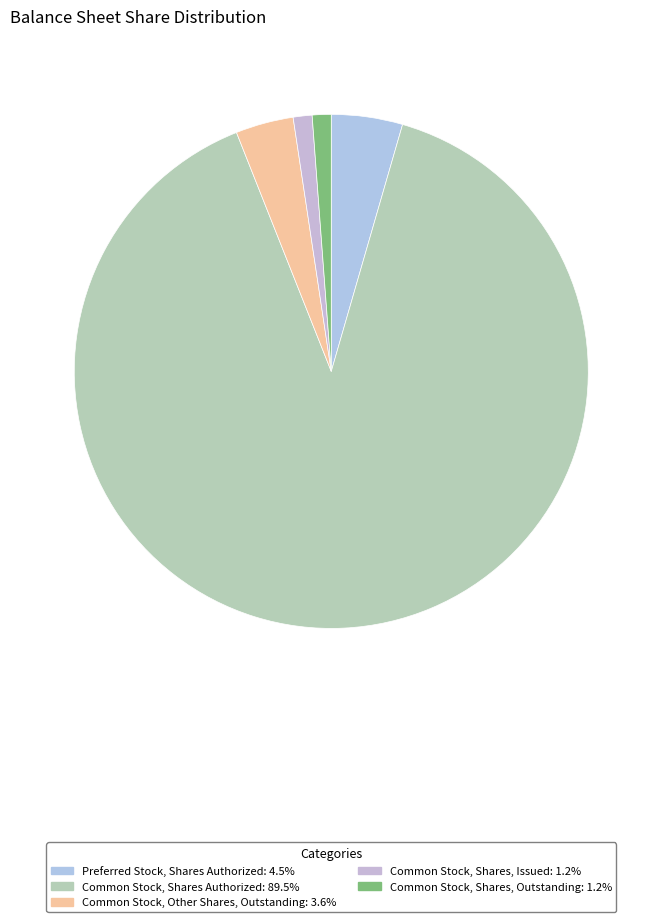

Is there a majority slice in this chart?

Yes